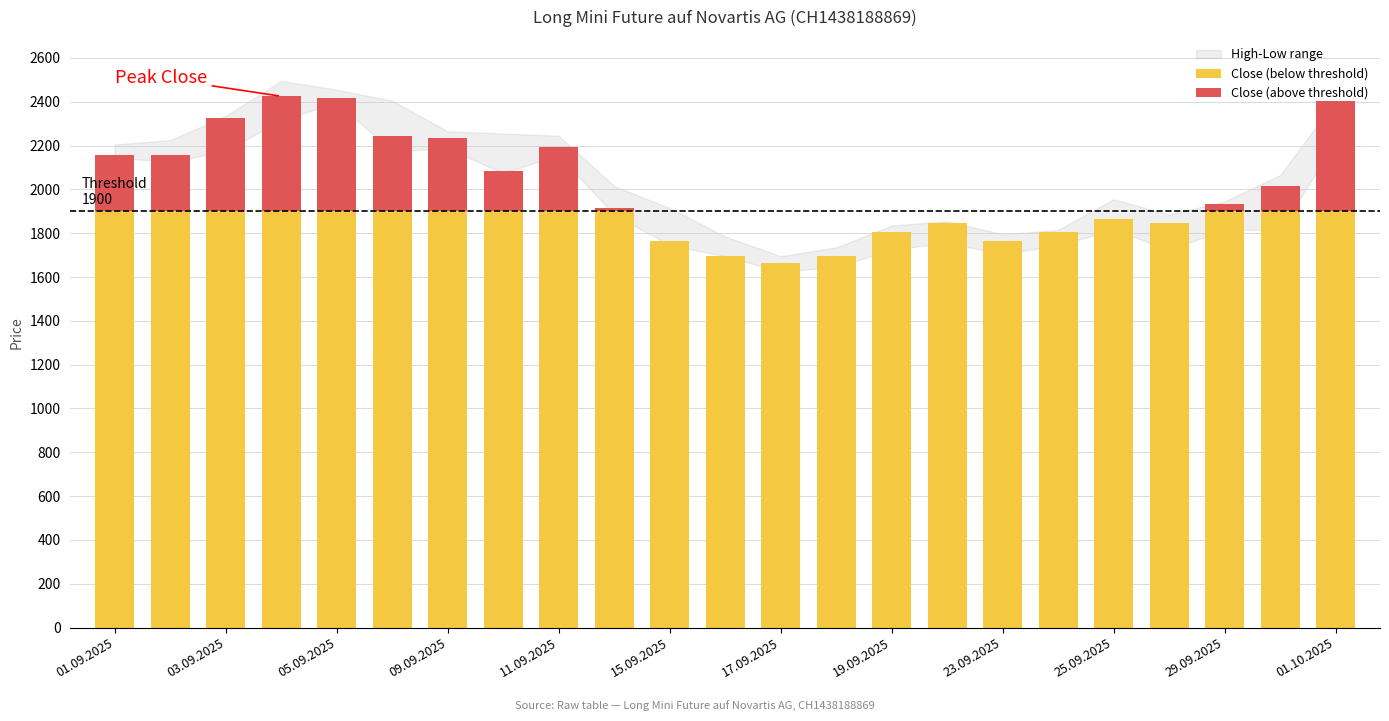

What is the value of the Close (below threshold) bar at the 5th from the left?

1900